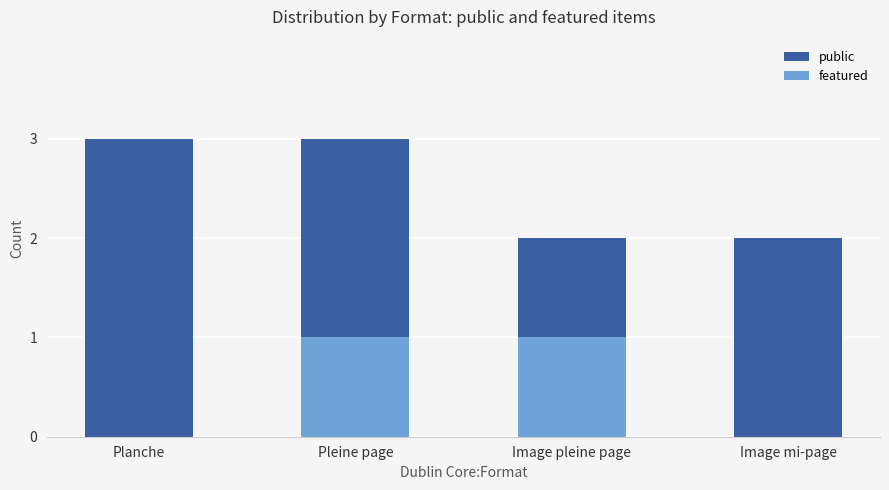

How many series are shown in this chart?

2